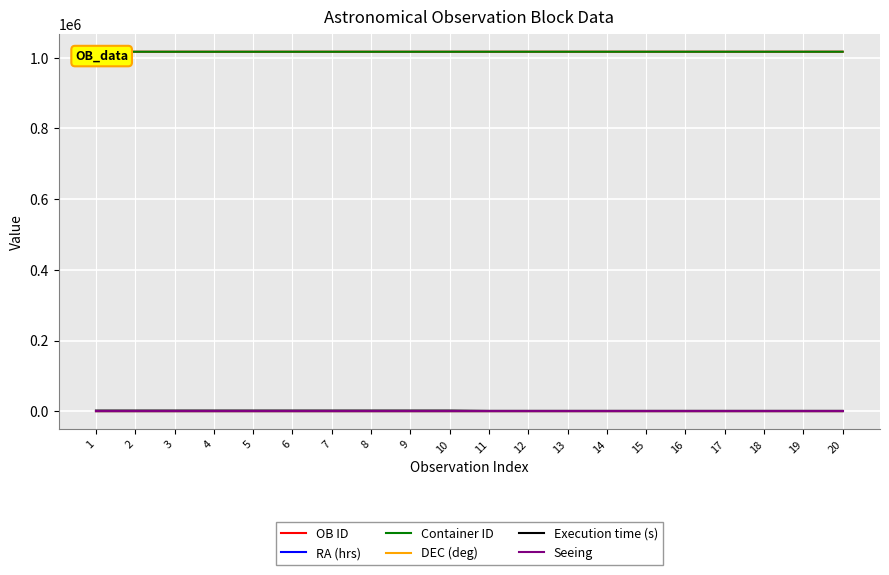

Reading left to right, what are all the values shown in this chart?

OB ID: 1=1016977.0	2=1016980.0	3=1016983.0	4=1016986.0	5=1016989.0	6=1016992.0	7=1016995.0	8=1016998.0	9=1017001.0	10=1017004.0	11=1017008.0	12=1017011.0	13=1017014.0	14=1017017.0	15=1017020.0	16=1017023.0	17=1017026.0	18=1017029.0	19=1017032.0	20=1017036.0
RA (hrs): 1=0.0	2=0.1	3=0.2	4=0.3	5=0.4	6=0.5	7=0.5	8=0.6	9=0.7	10=0.8	11=18.9	12=19.0	13=19.1	14=19.2	15=19.2	16=19.3	17=19.4	18=19.5	19=19.5	20=18.9
Container ID: 1=1016976.0	2=1016976.0	3=1016976.0	4=1016976.0	5=1016976.0	6=1016976.0	7=1016976.0	8=1016976.0	9=1016976.0	10=1016976.0	11=1017007.0	12=1017007.0	13=1017007.0	14=1017007.0	15=1017007.0	16=1017007.0	17=1017007.0	18=1017007.0	19=1017007.0	20=1017035.0
DEC (deg): 1=-40.1	2=-40.1	3=-40.1	4=-40.1	5=-40.1	6=-40.1	7=-40.1	8=-40.1	9=-40.1	10=-40.1	11=-9.5	12=-9.5	13=-9.5	14=-9.5	15=-9.5	16=-9.5	17=-9.5	18=-9.5	19=-9.5	20=-10.9
Execution time (s): 1=1845.0	2=1845.0	3=1845.0	4=1845.0	5=1845.0	6=1845.0	7=1845.0	8=1845.0	9=1845.0	10=1845.0	11=1005.0	12=1005.0	13=1005.0	14=1005.0	15=1005.0	16=1005.0	17=1005.0	18=1005.0	19=1005.0	20=1005.0
Seeing: 1=1.4	2=1.4	3=1.4	4=1.4	5=1.4	6=1.4	7=1.4	8=1.4	9=1.4	10=1.4	11=1.2	12=1.2	13=1.2	14=1.2	15=1.2	16=1.2	17=1.2	18=1.2	19=1.2	20=1.4